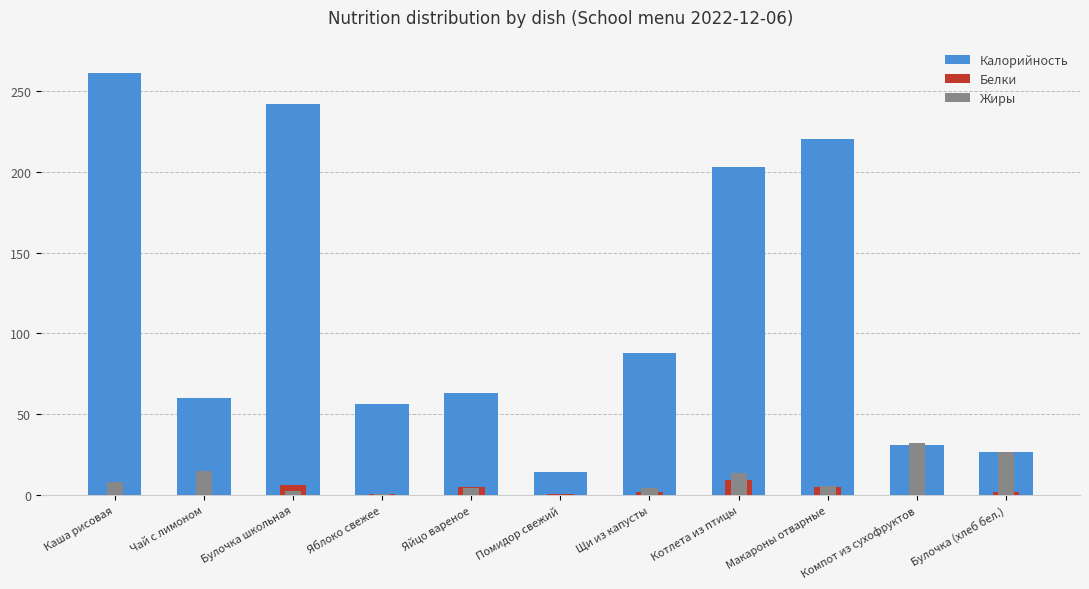

What is the total value across all series at Яйцо вареное?

72.6